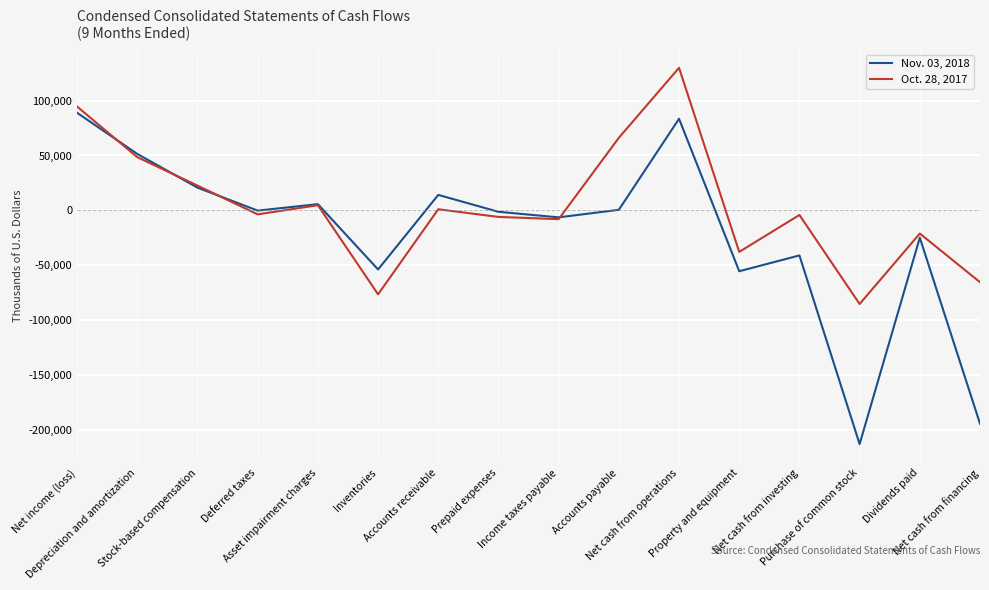

Rank the series by their average value, from highest to lowest.

Oct. 28, 2017, Nov. 03, 2018